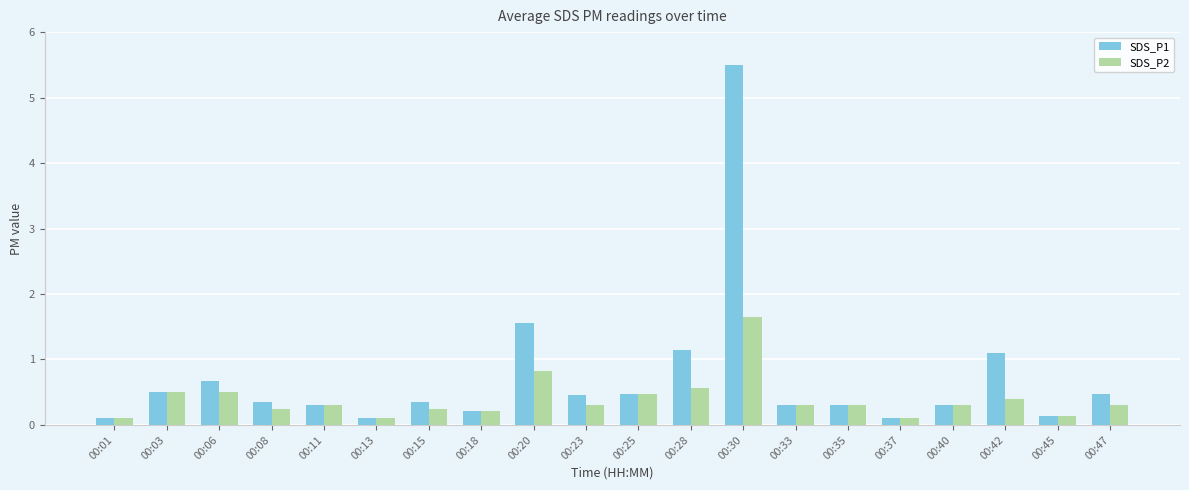

What is the value of the SDS_P1 bar at the 18th from the left?

1.1